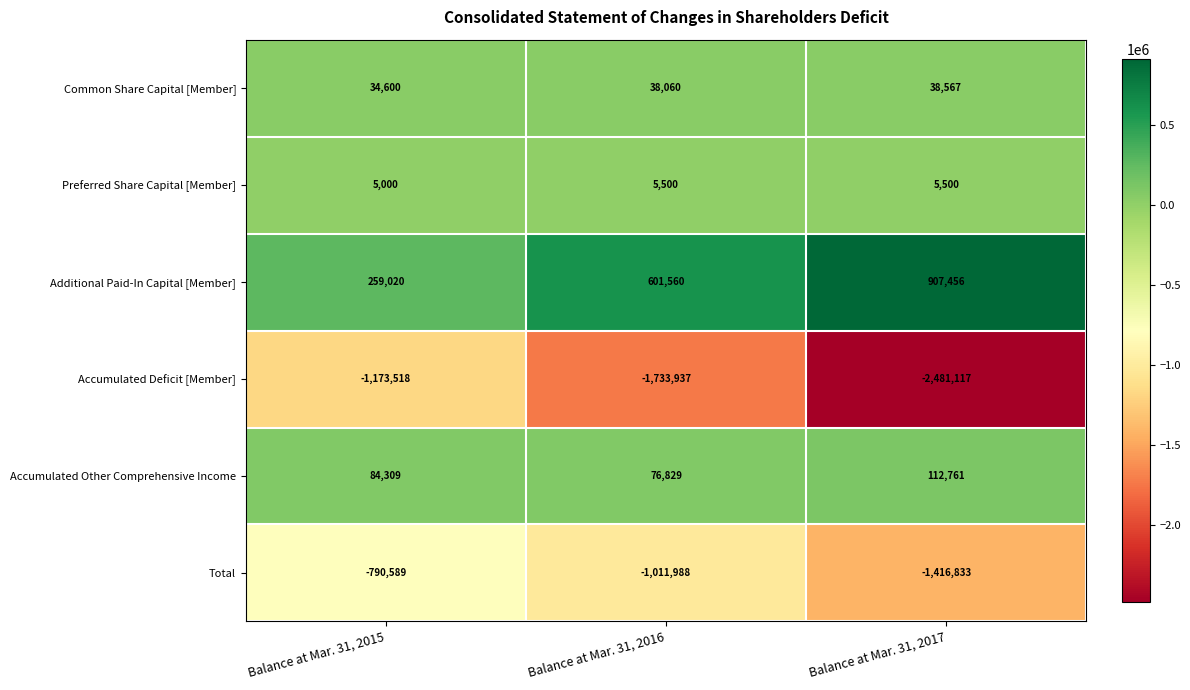

Reading right to left, transcribe all the data shown in this chart.

Common Share Capital [Member]: Balance at Mar. 31, 2017=38567	Balance at Mar. 31, 2016=38060	Balance at Mar. 31, 2015=34600
Preferred Share Capital [Member]: Balance at Mar. 31, 2017=5500	Balance at Mar. 31, 2016=5500	Balance at Mar. 31, 2015=5000
Additional Paid-In Capital [Member]: Balance at Mar. 31, 2017=907456	Balance at Mar. 31, 2016=601560	Balance at Mar. 31, 2015=259020
Accumulated Deficit [Member]: Balance at Mar. 31, 2017=-2481117	Balance at Mar. 31, 2016=-1733937	Balance at Mar. 31, 2015=-1173518
Accumulated Other Comprehensive Income: Balance at Mar. 31, 2017=112761	Balance at Mar. 31, 2016=76829	Balance at Mar. 31, 2015=84309
Total: Balance at Mar. 31, 2017=-1416833	Balance at Mar. 31, 2016=-1011988	Balance at Mar. 31, 2015=-790589